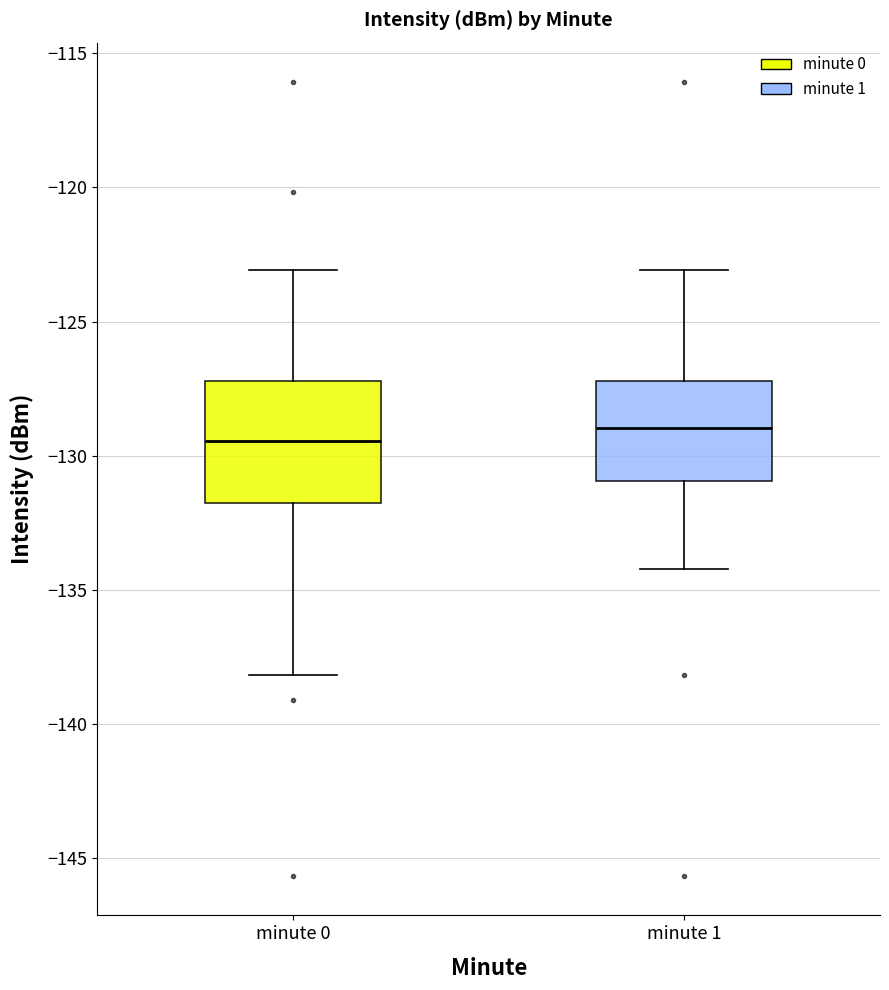

Comparing the boxes themselves (not the whiskers), which one is the tallest?

minute 0